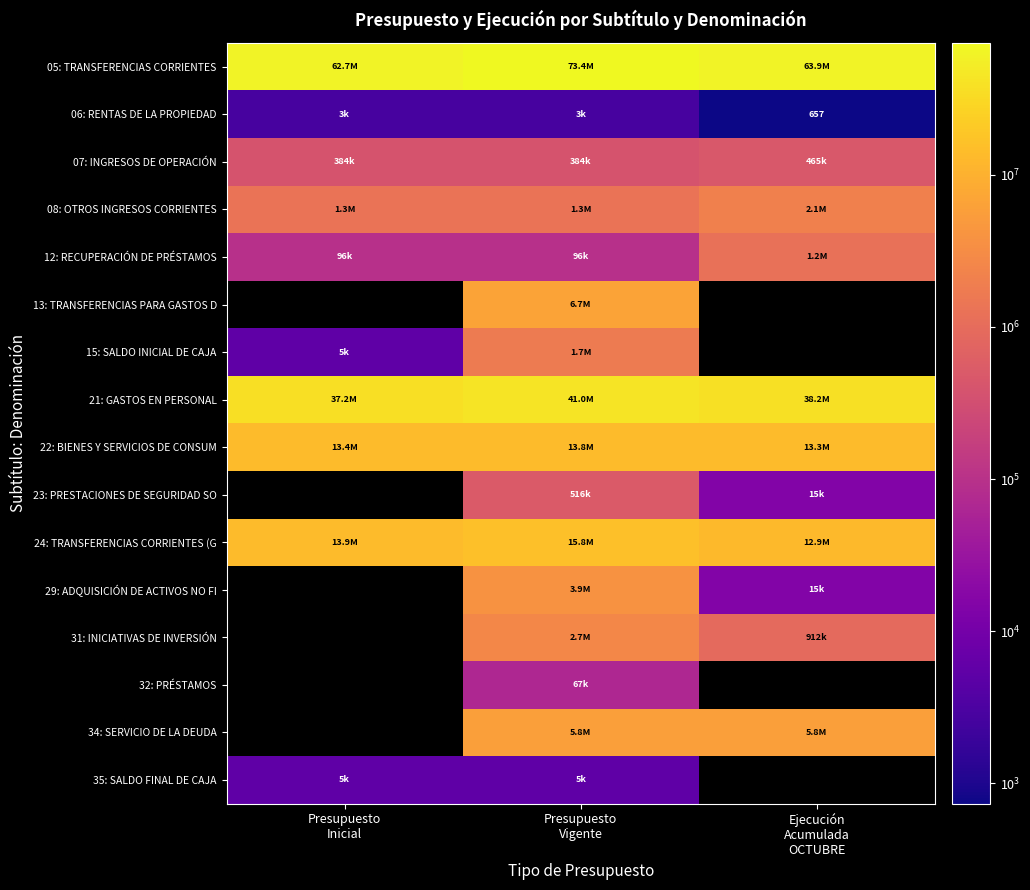

The 06: RENTAS DE LA PROPIEDAD series shows 2733 at Presupuesto Vigente. True or false?

True